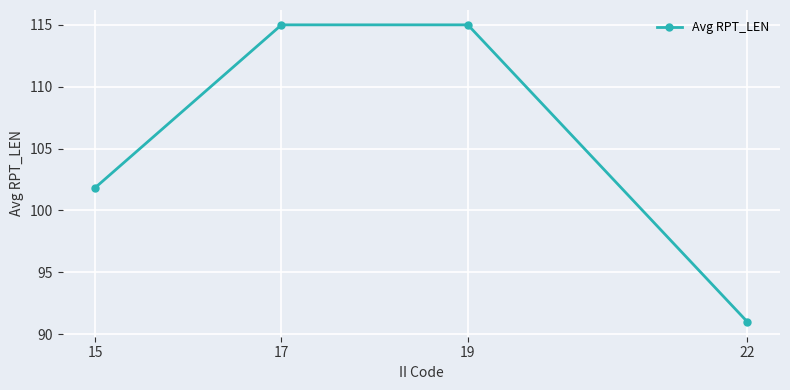

At which label is the value closest to 103?

15